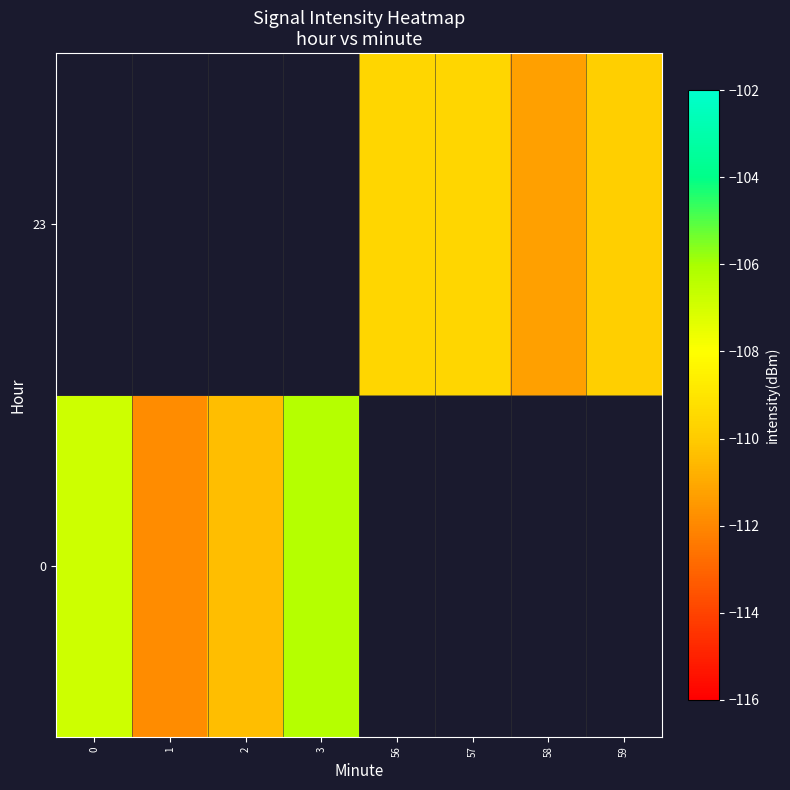

What is the smallest value displayed?

-111.9